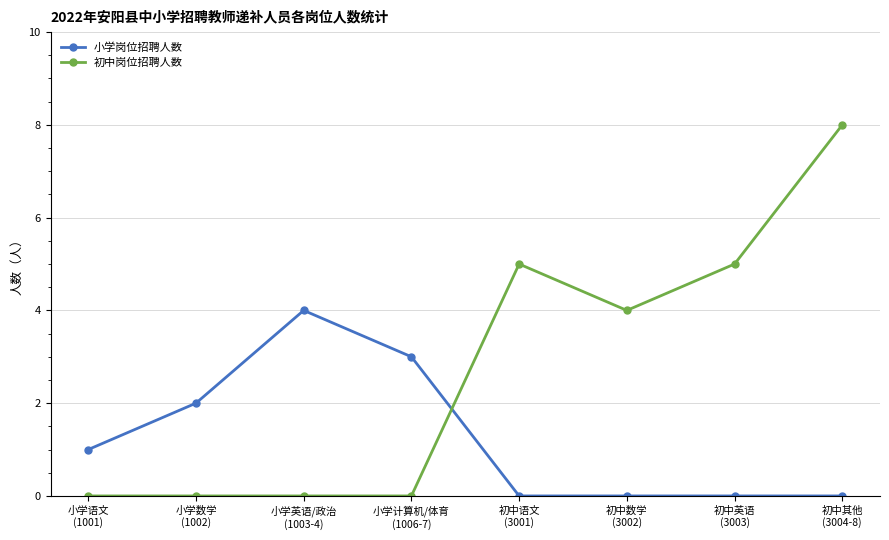

Count the 初中岗位招聘人数 values in the range 0 to 5.

7